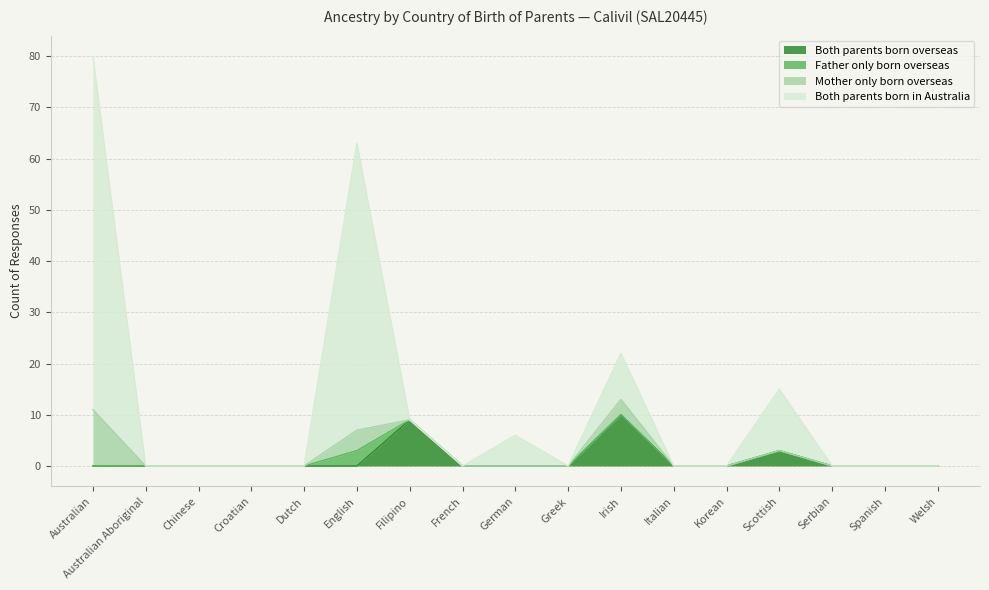

At which category is the sum across all series the highest?

Australian